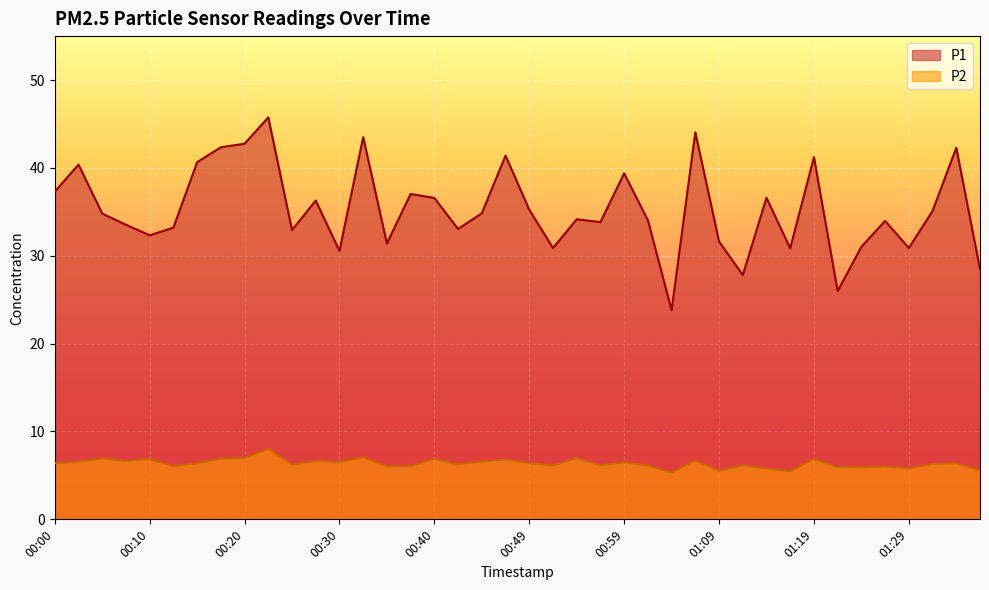

How many lines are shown in the chart?

2